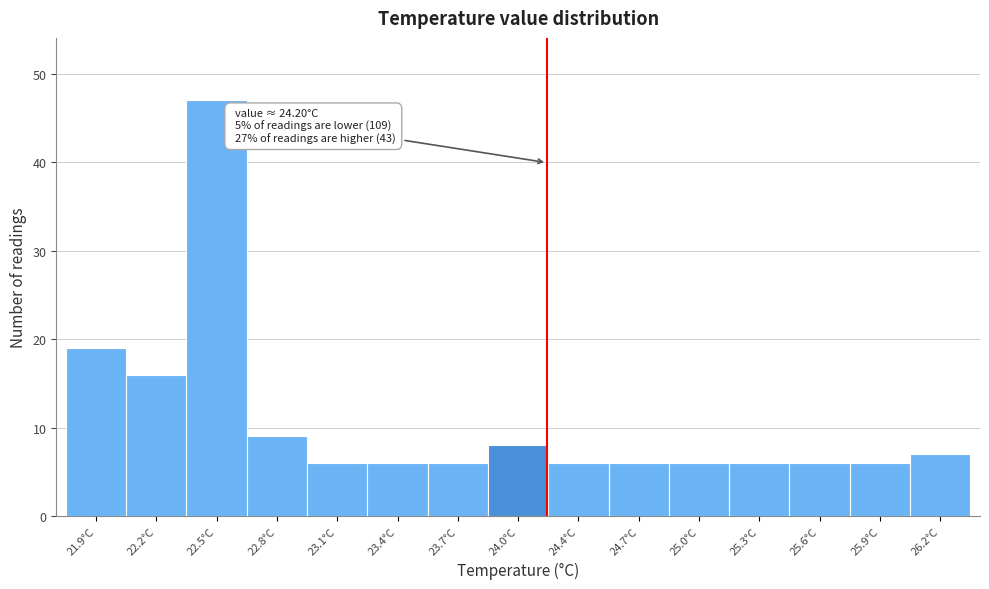

Reading left to right, extract all data points from this chart.

21.9°C=19	22.2°C=16	22.5°C=47	22.8°C=9	23.1°C=6	23.4°C=6	23.7°C=6	24.0°C=8	24.4°C=6	24.7°C=6	25.0°C=6	25.3°C=6	25.6°C=6	25.9°C=6	26.2°C=7